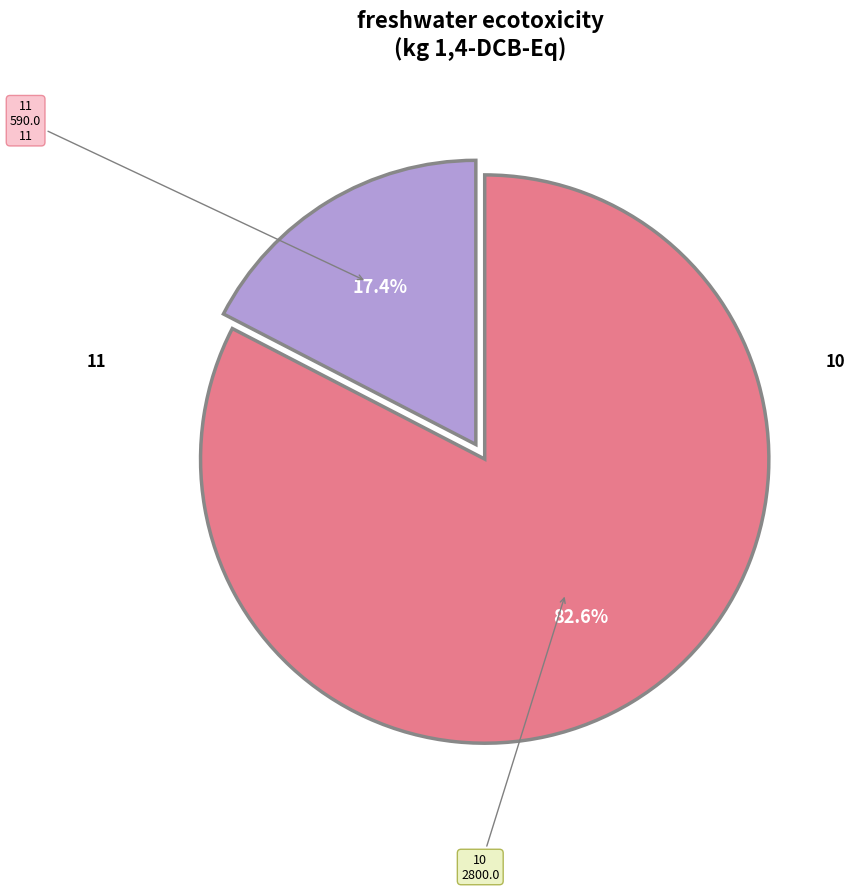

Rank the categories by value from highest to lowest.

10, 11